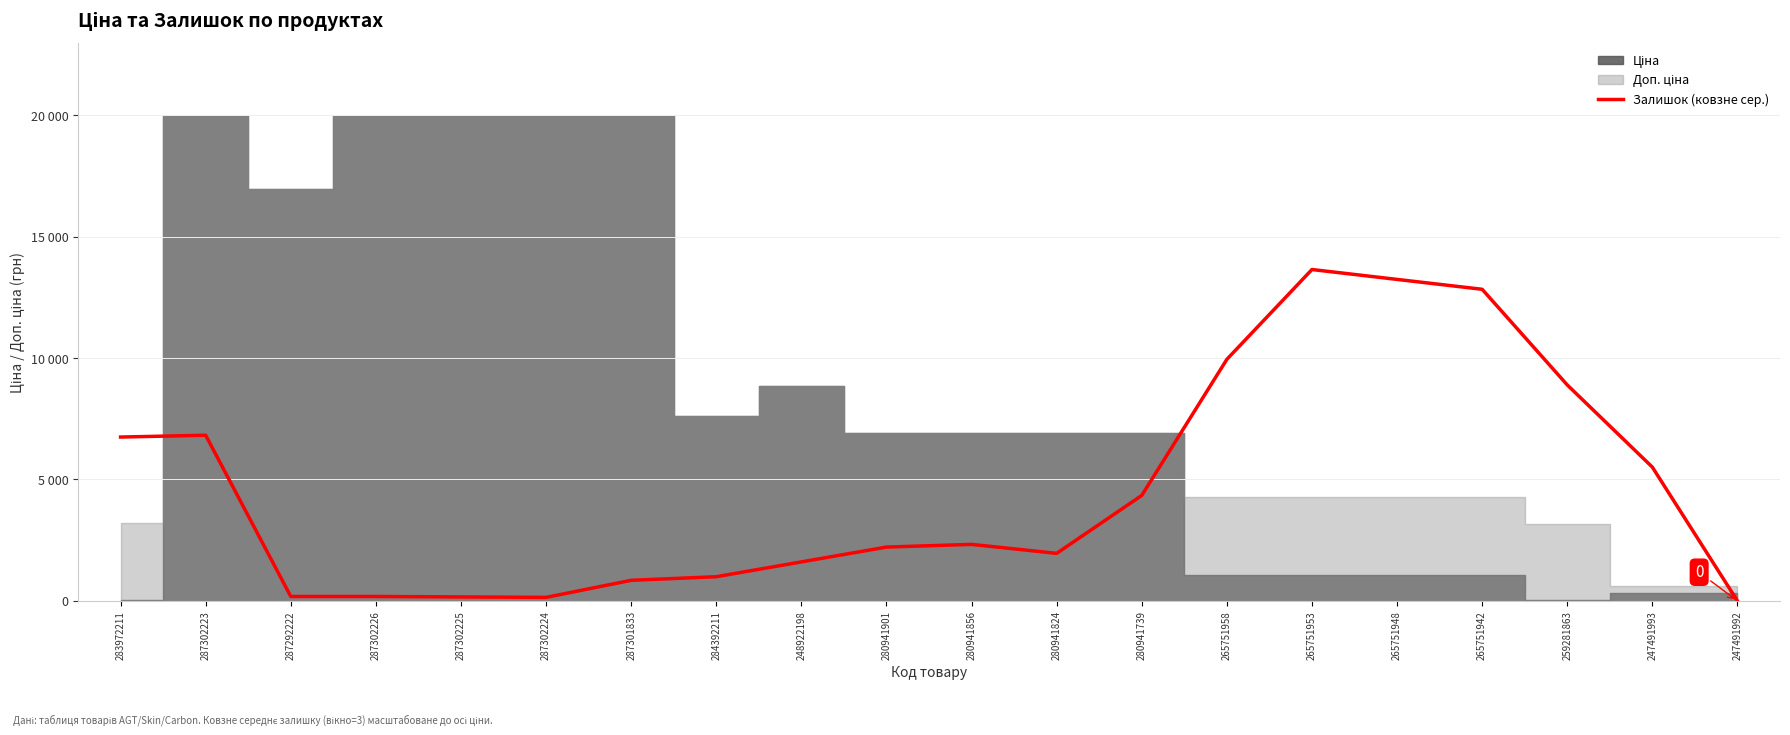

Where is the first local maximum?

287302223